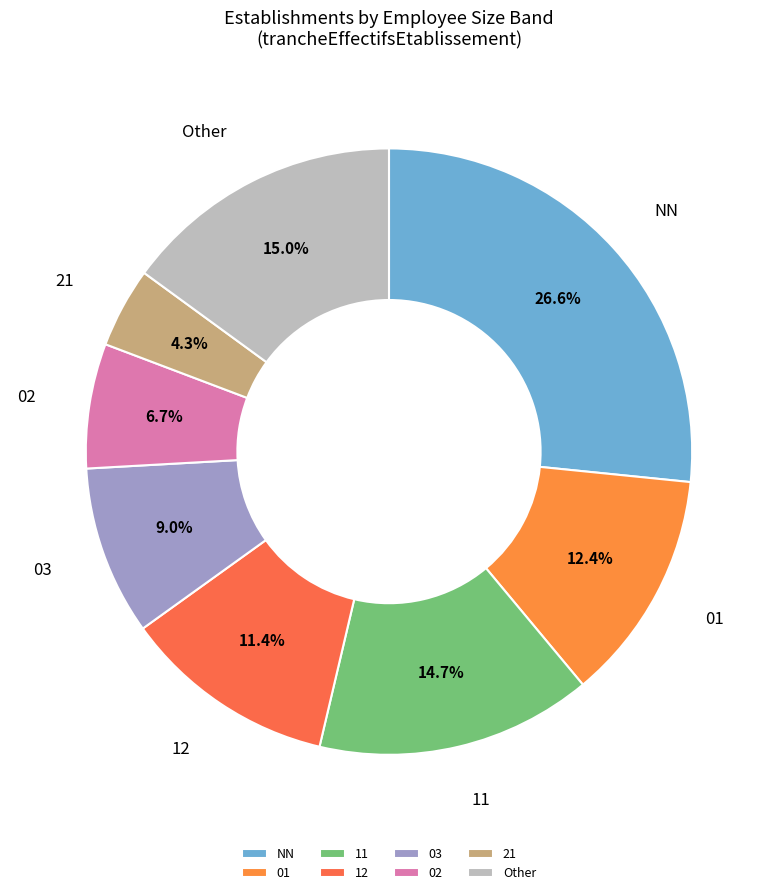

Is the sum of 02 and Other greater than half?

No